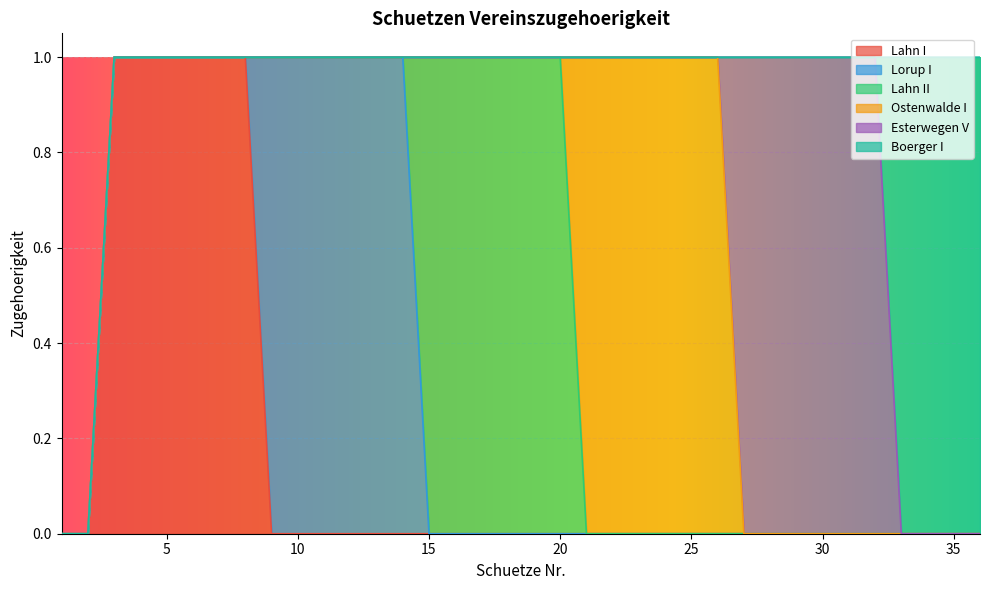

Does the chart display data point markers on the line(s)?

No